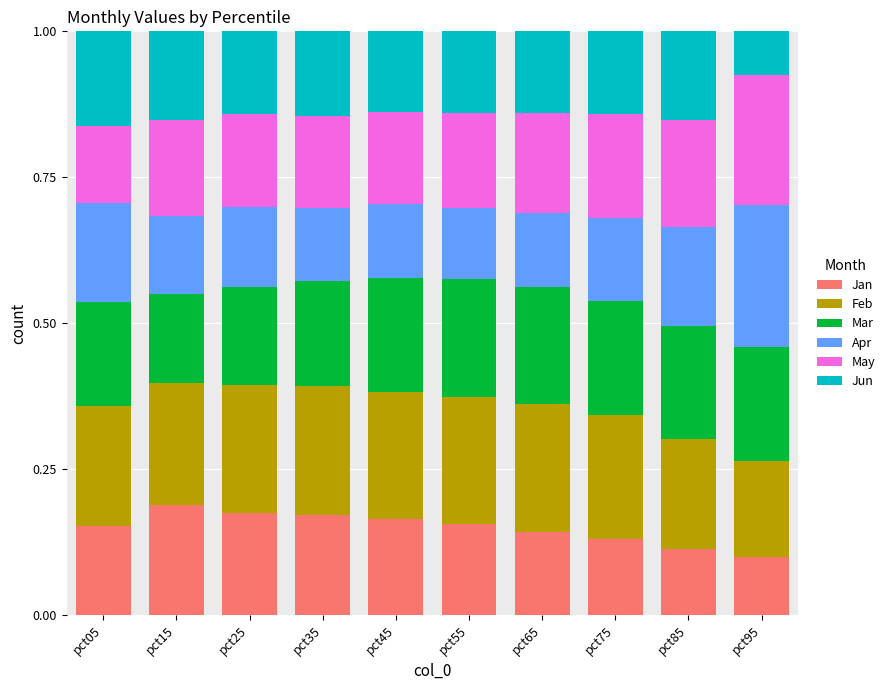

How many bars are there in total?

10